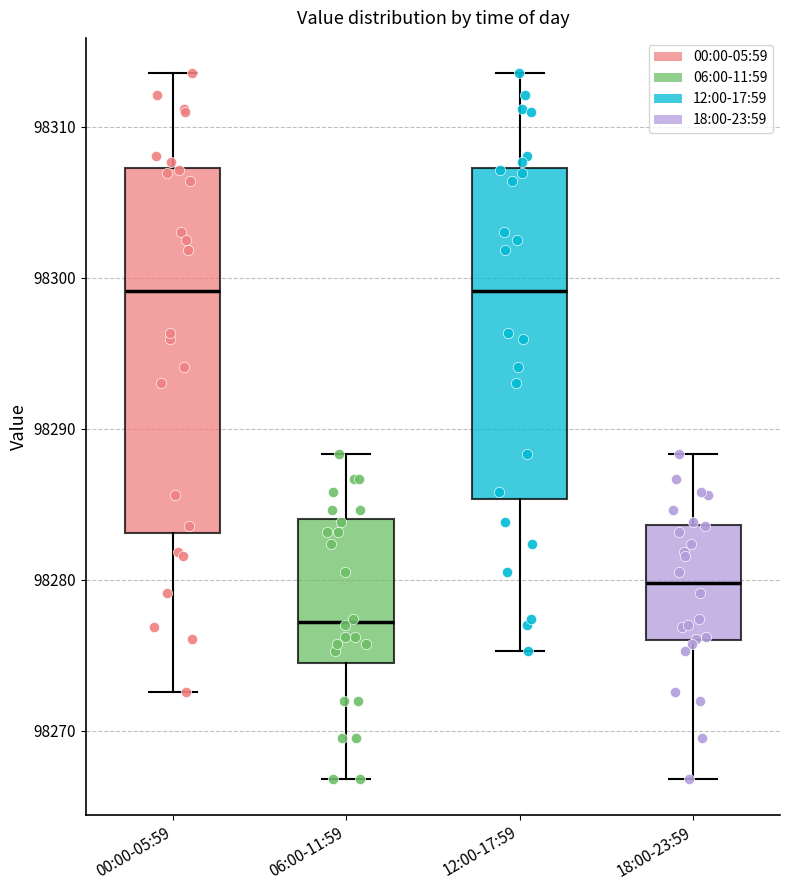

Reading left to right, read every box against the y-axis: the position of its median line, the range the box covers, and the ends of its whiskers. The values are not printed on the chart, so give them approximately, as read against the axis.

00:00-05:59: median 98299, box 98283 to 98307, whiskers 98273 to 98314
06:00-11:59: median 98277, box 98274 to 98284, whiskers 98267 to 98288
12:00-17:59: median 98299, box 98285 to 98307, whiskers 98275 to 98314
18:00-23:59: median 98280, box 98276 to 98284, whiskers 98267 to 98288